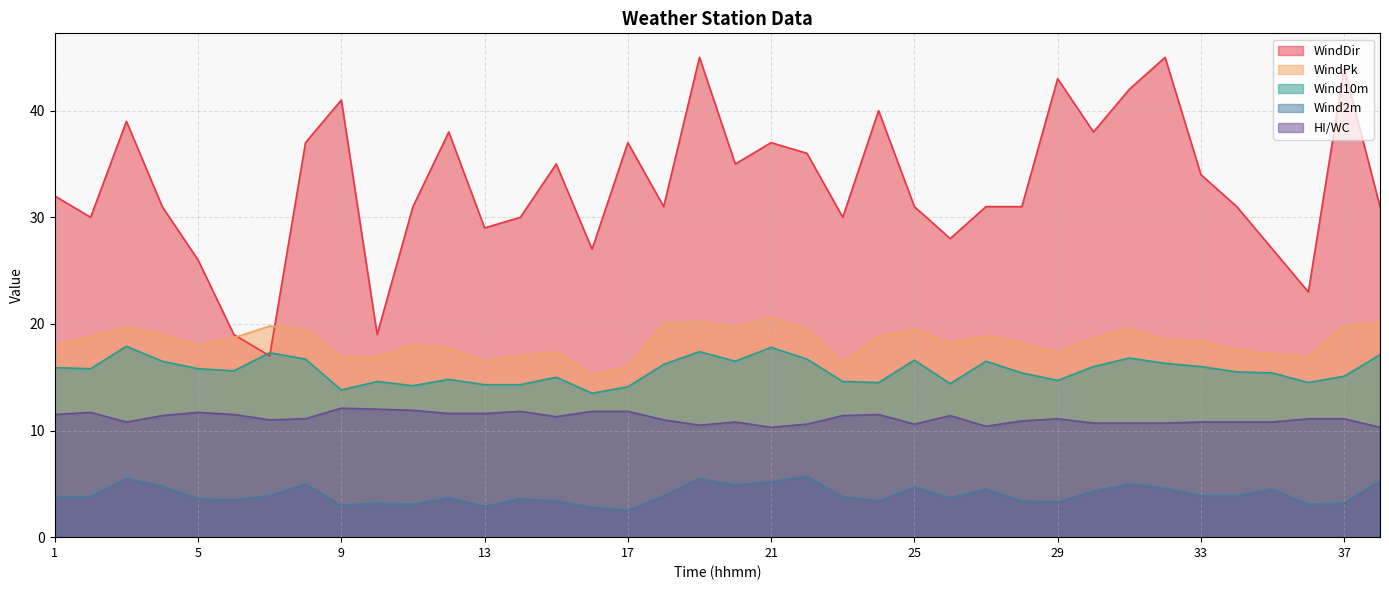

What is the sum of the WindPk values at 1 and 12?

35.7